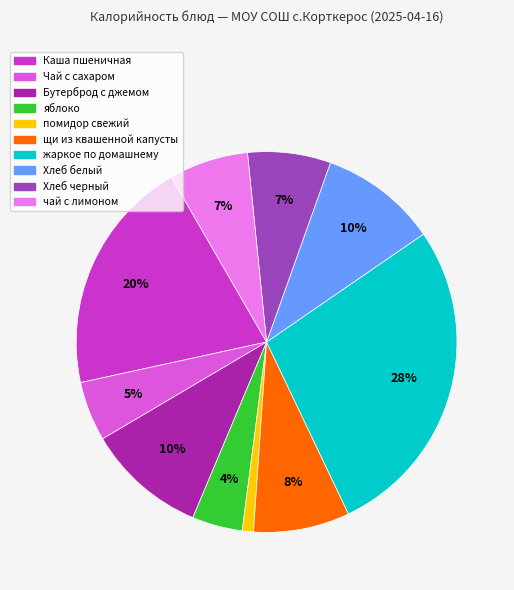

Between Чай с сахаром and чай с лимоном, which is larger?

чай с лимоном